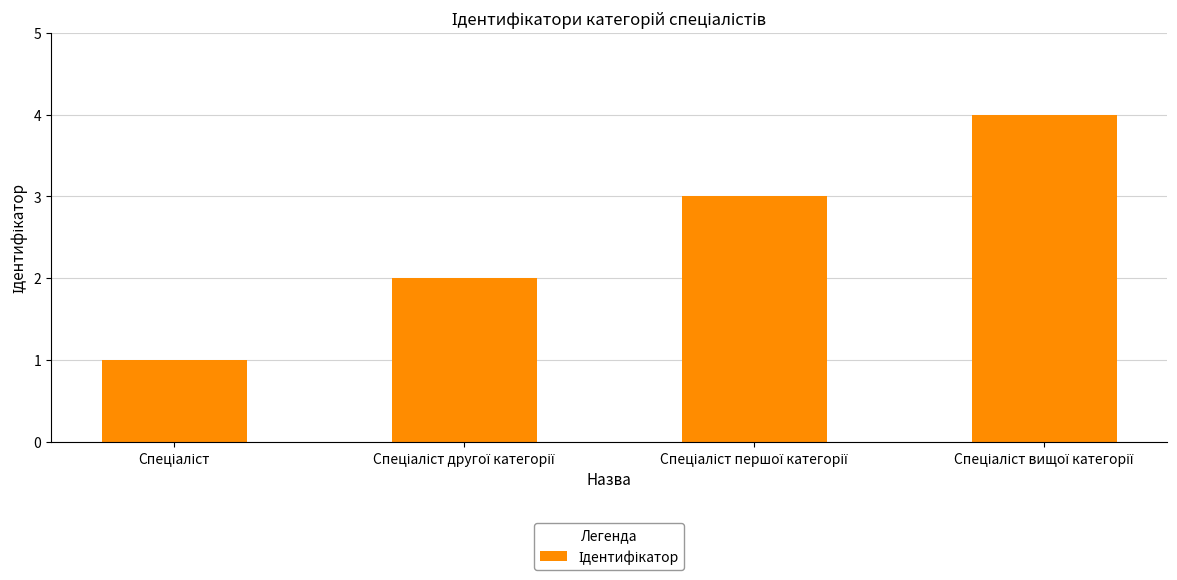

What is the difference between the maximum and minimum values?

3